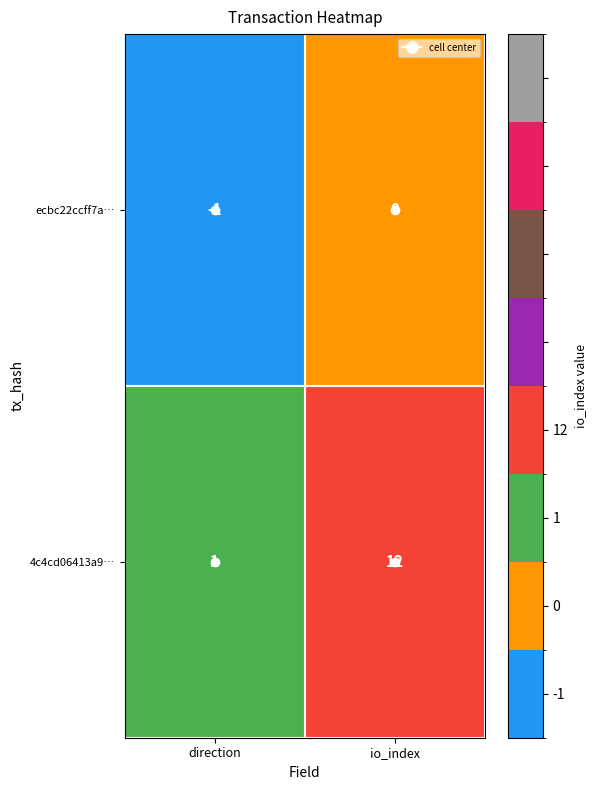

What is the difference between the highest and lowest values at io_index?

12